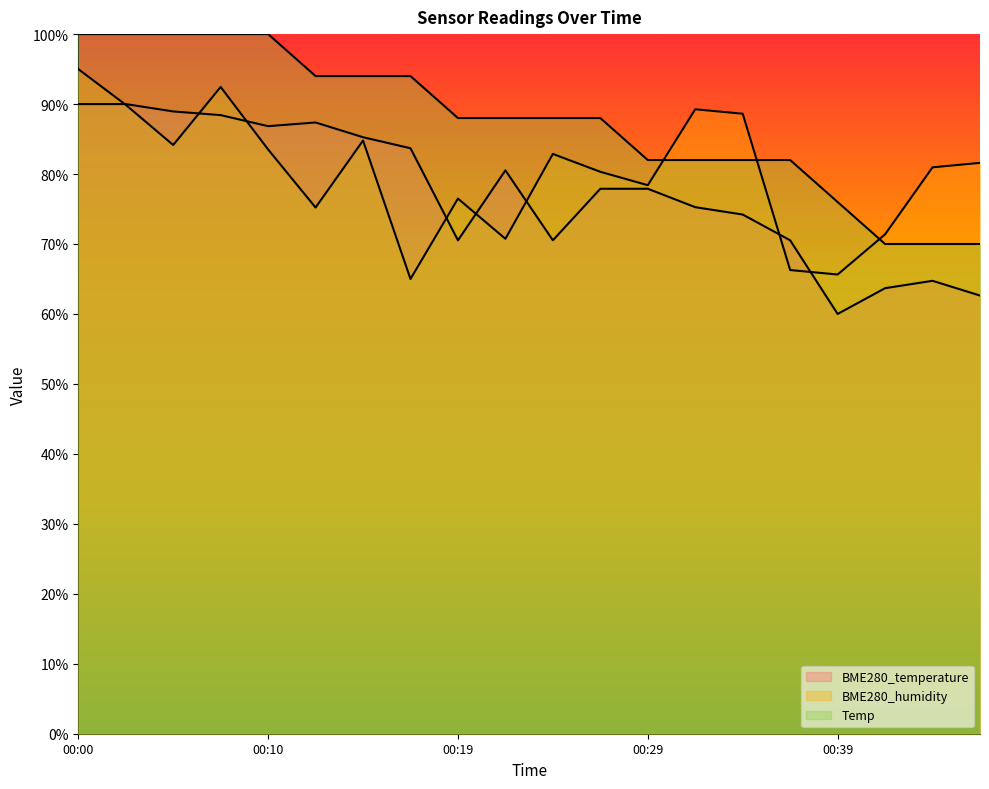

What is the value of the BME280_temperature point at the 8th from the left?

83.7